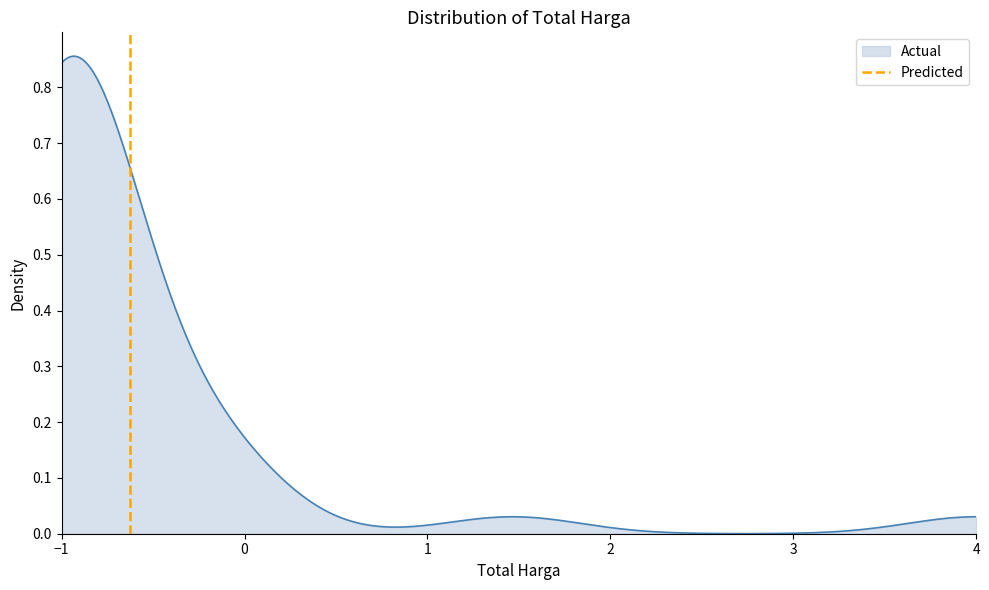

What is the maximum value shown in the chart?

1